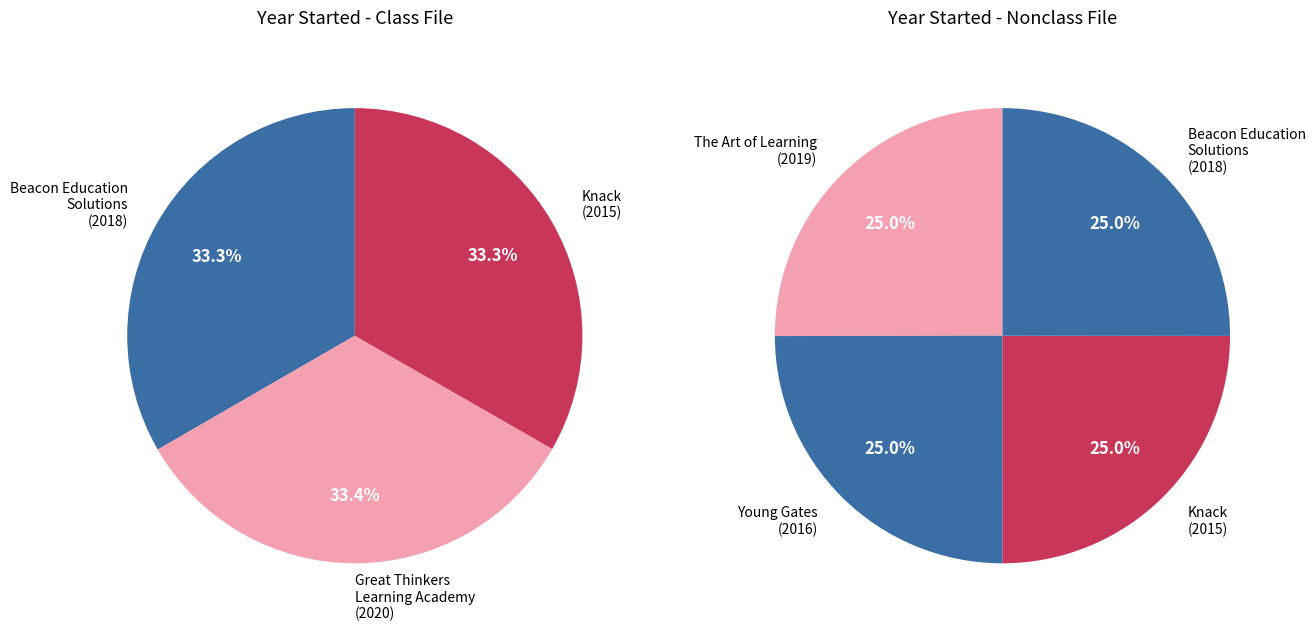

Which category has the biggest portion of the pie?

Great Thinkers Learning Academy